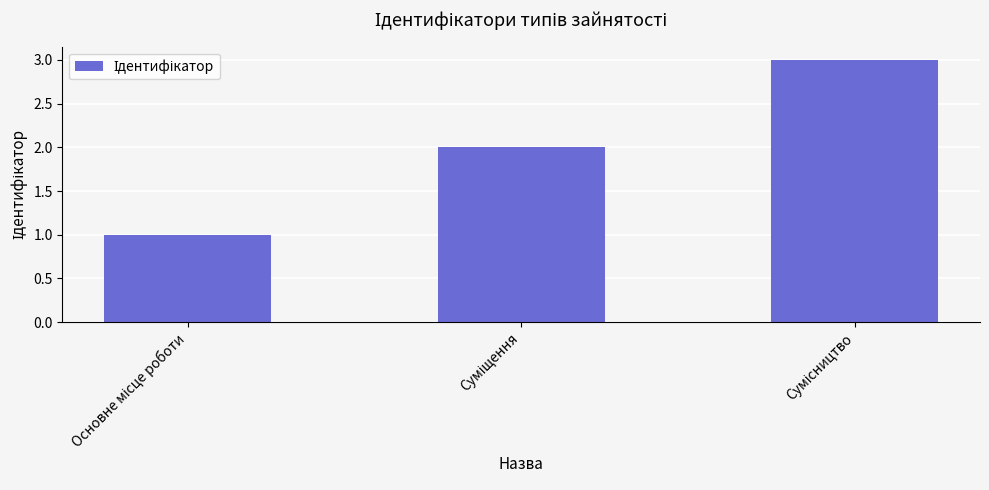

What is the sum of all values?

6